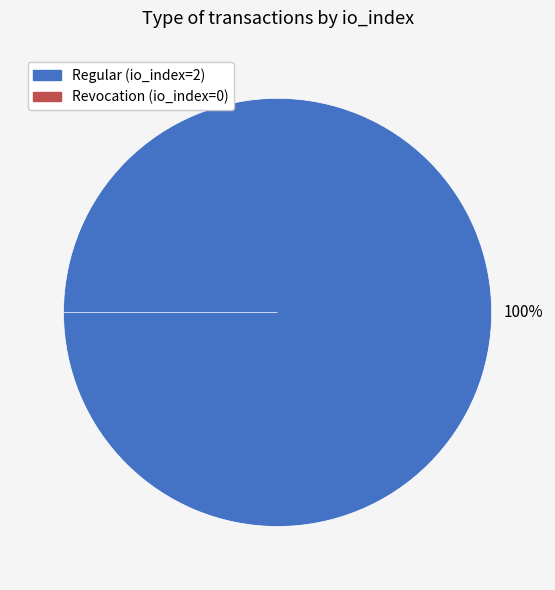

To the nearest percent, what is the average slice percentage?

50%